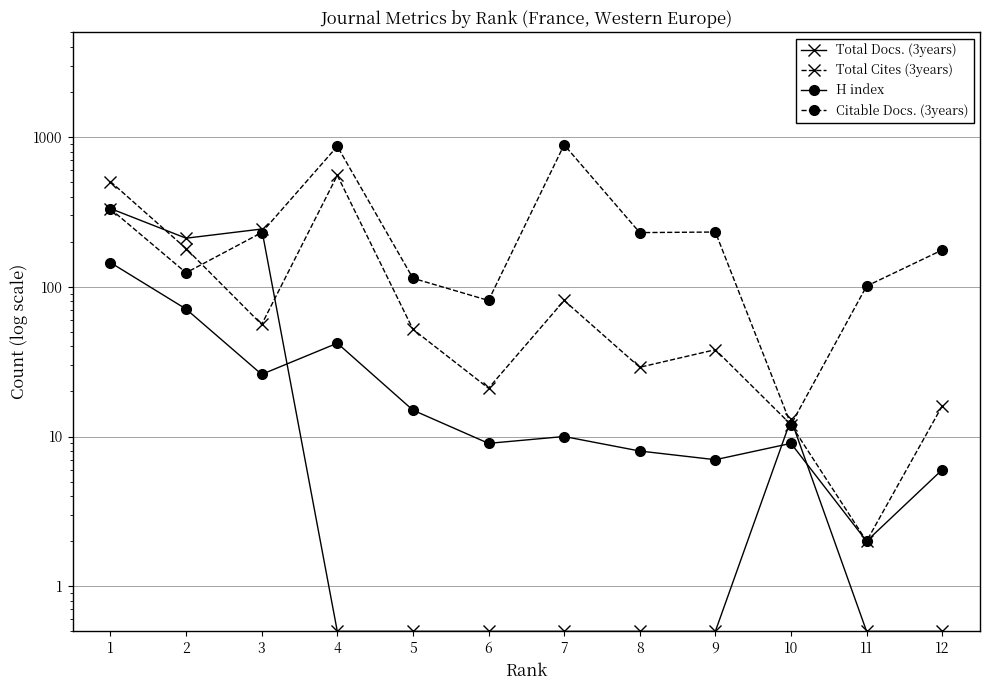

True or false: H index and Citable Docs. (3years) cross at least once.

False